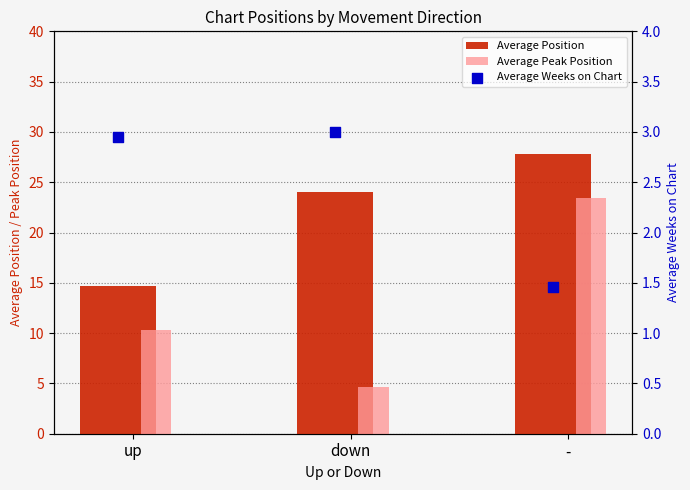

At which category is the sum across all series the highest?

-